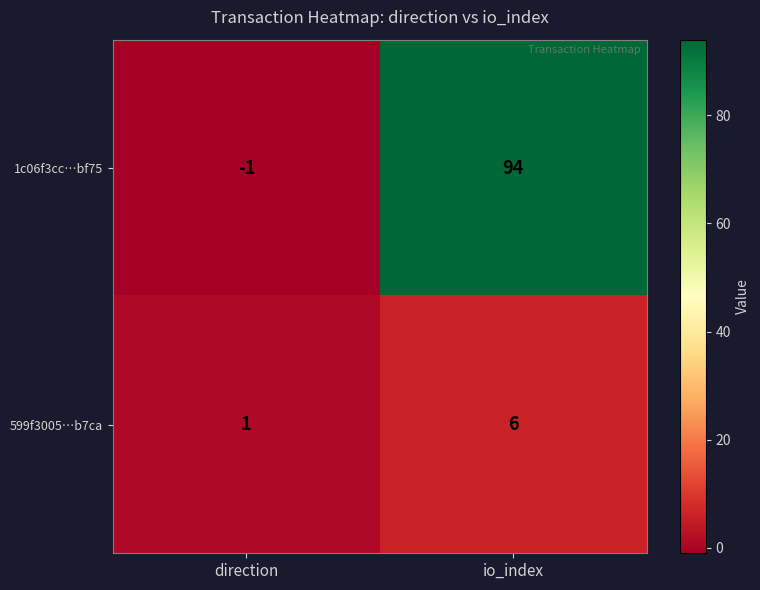

At io_index, list the series in order from largest to smallest.

1c06f3cc…bf75, 599f3005…b7ca